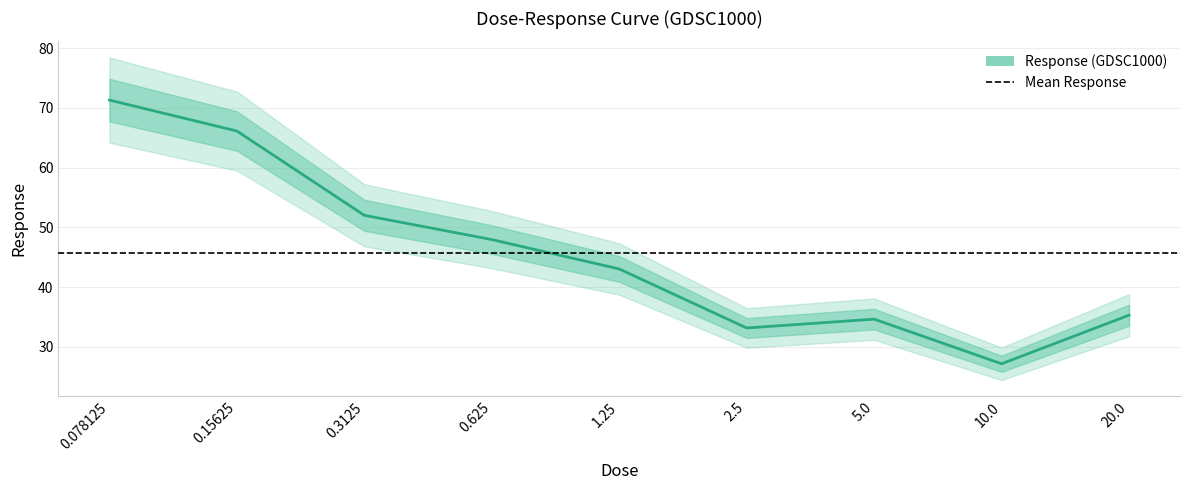

Which category has the lowest value across all series?

10.0